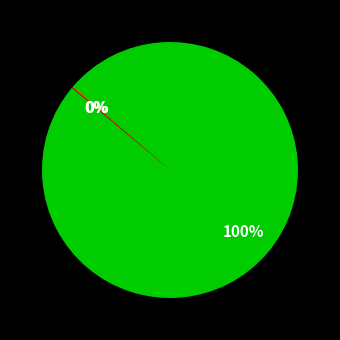

To the nearest percent, what is the average slice percentage?

33%